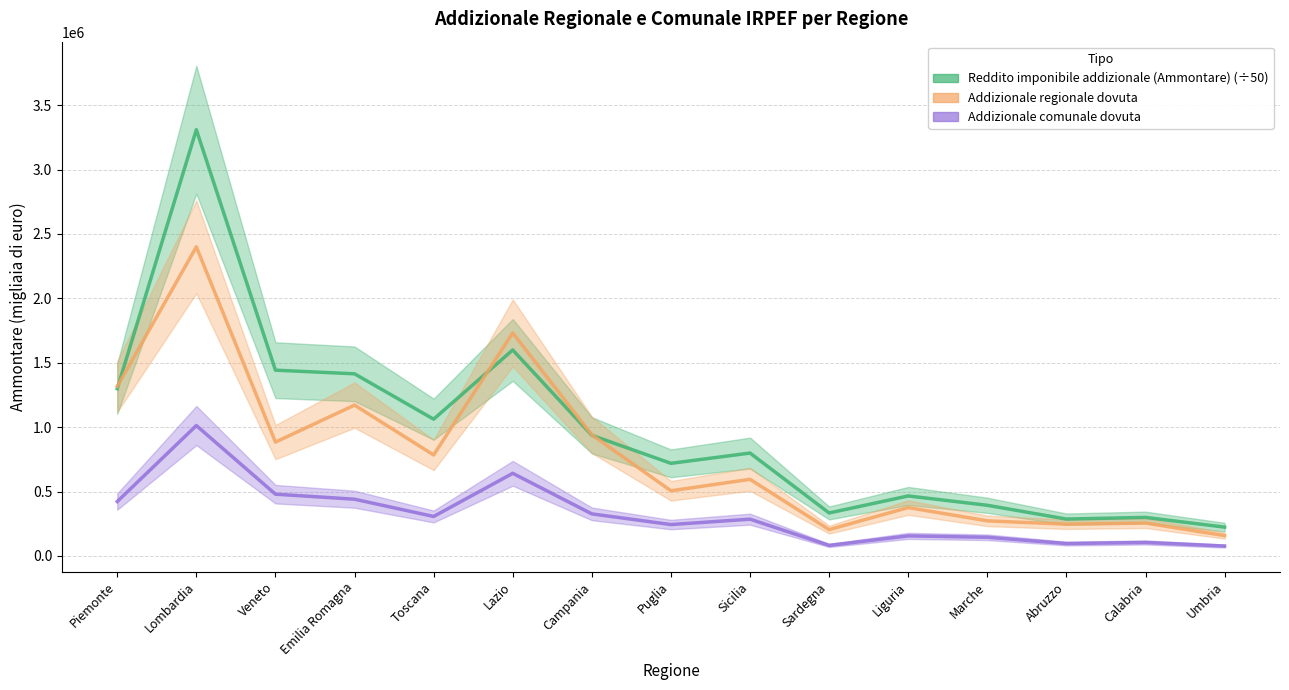

What is the difference between the maximum and minimum values in the Addizionale comunale dovuta series?

935480.0